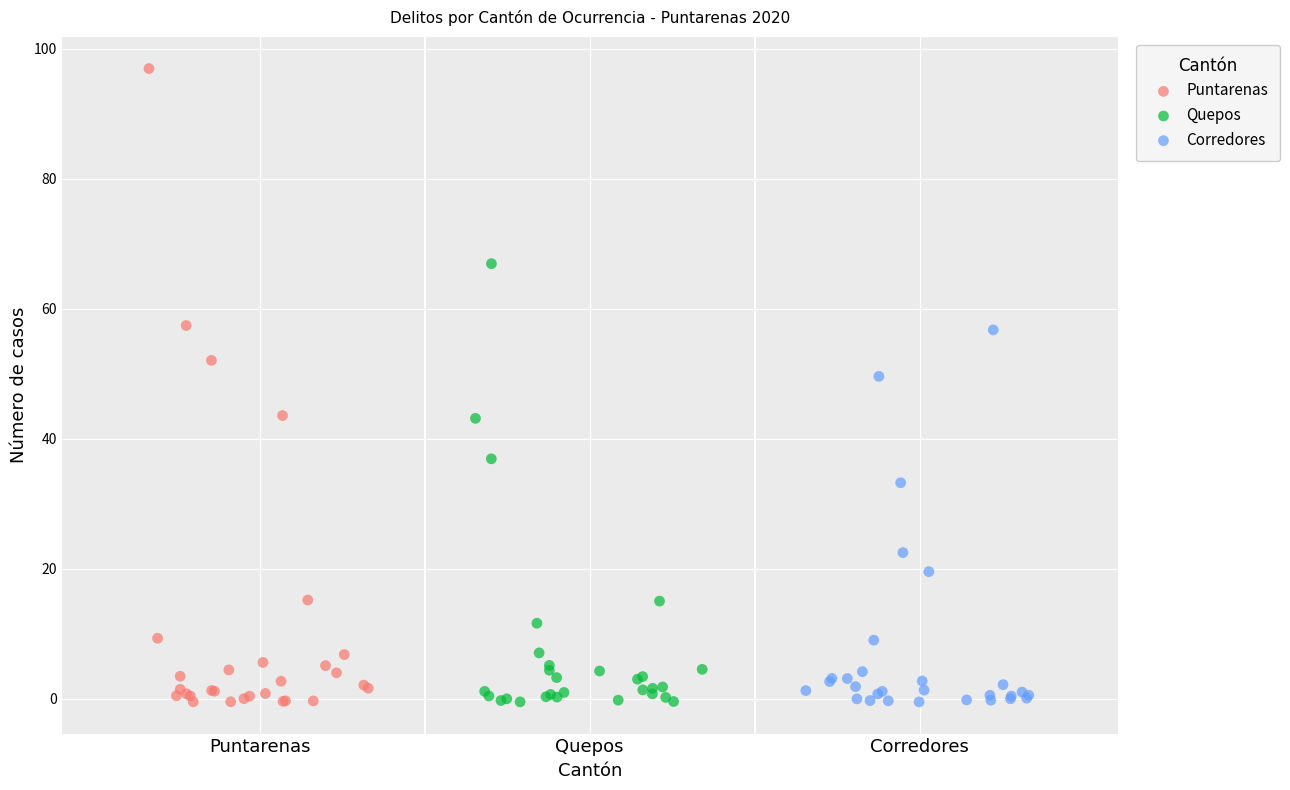

Which series has the widest spread of Y values?

Puntarenas